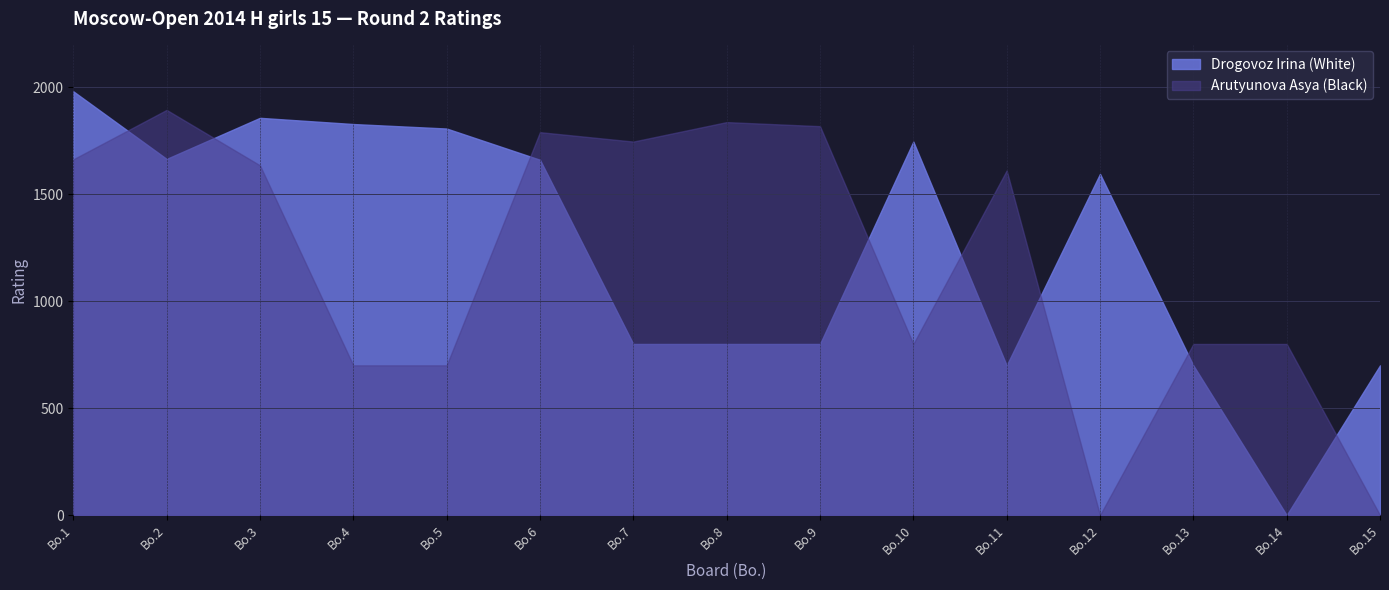

True or false: Arutyunova Asya and Black Score cross at least once.

False